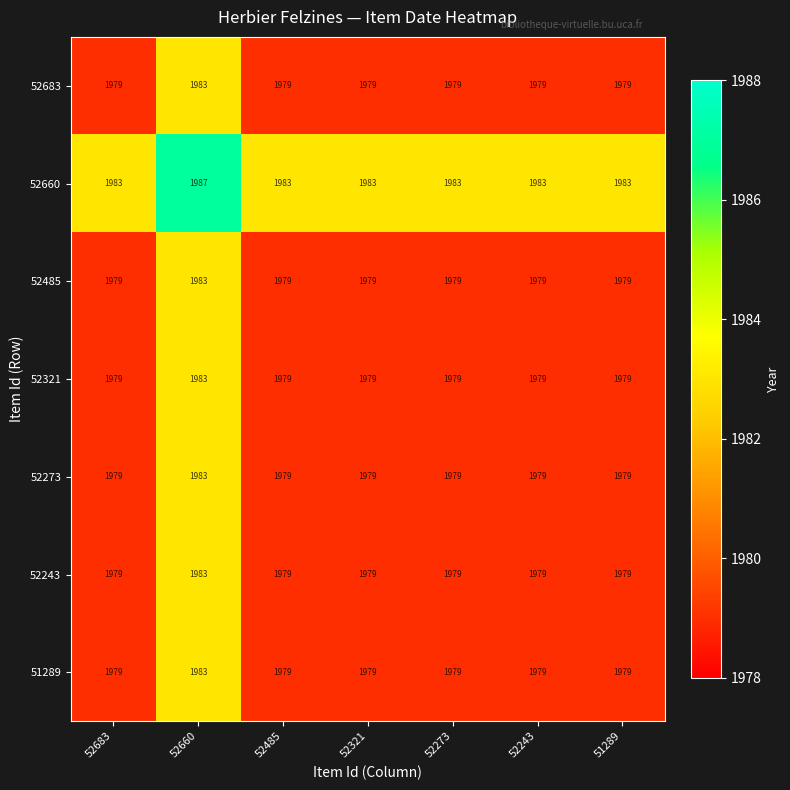

How many values in the 52243 series exceed 1979?

1